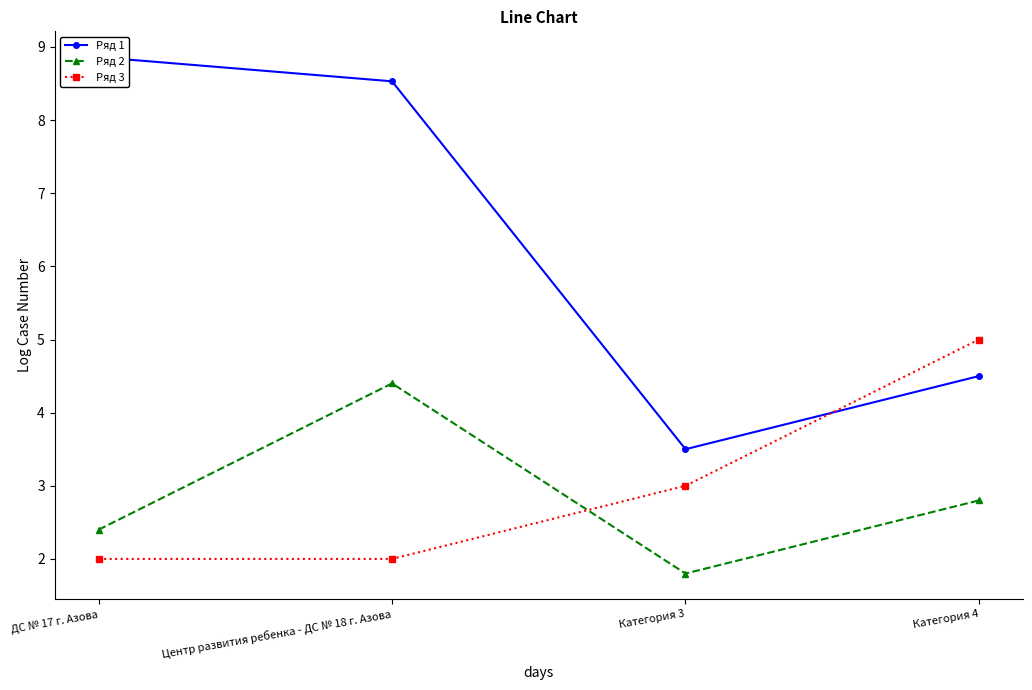

What is the difference between the highest and lowest values at Категория 3?

1.7